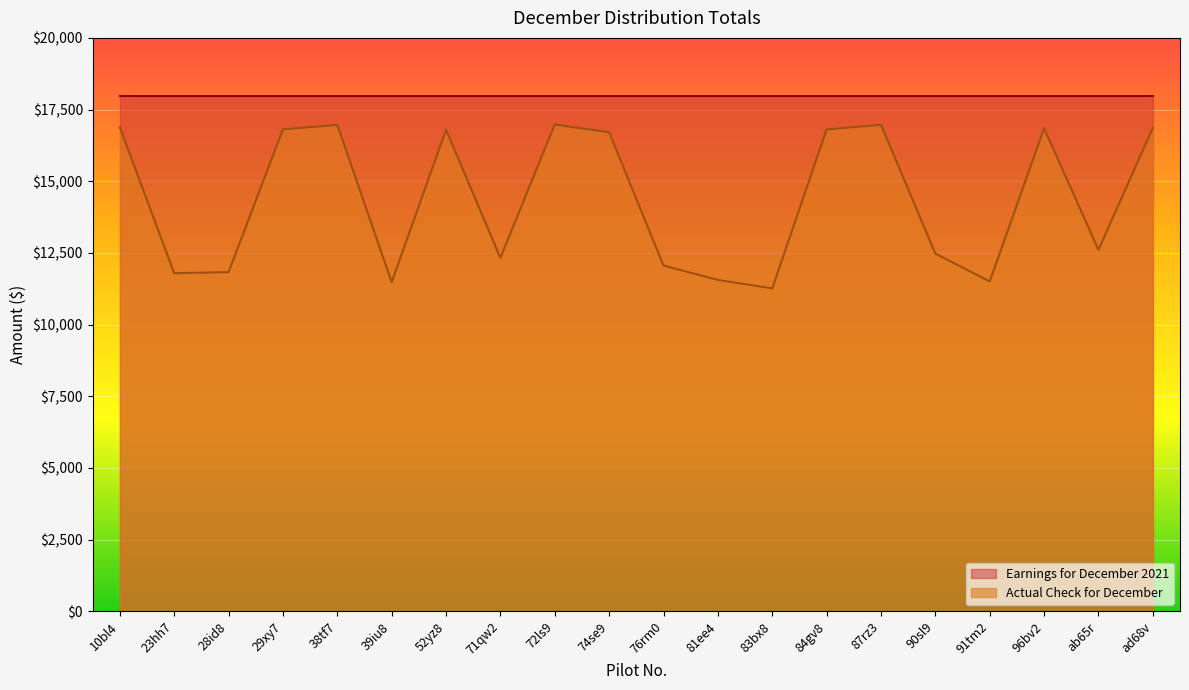

What is the ratio of the value at 23hh7 to the value at 10bl4?

0.7